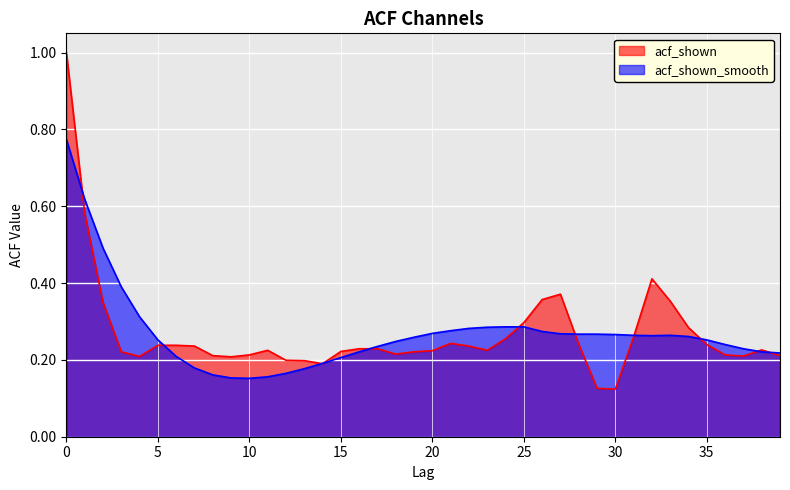

Where is the first local maximum for acf_shown?

11